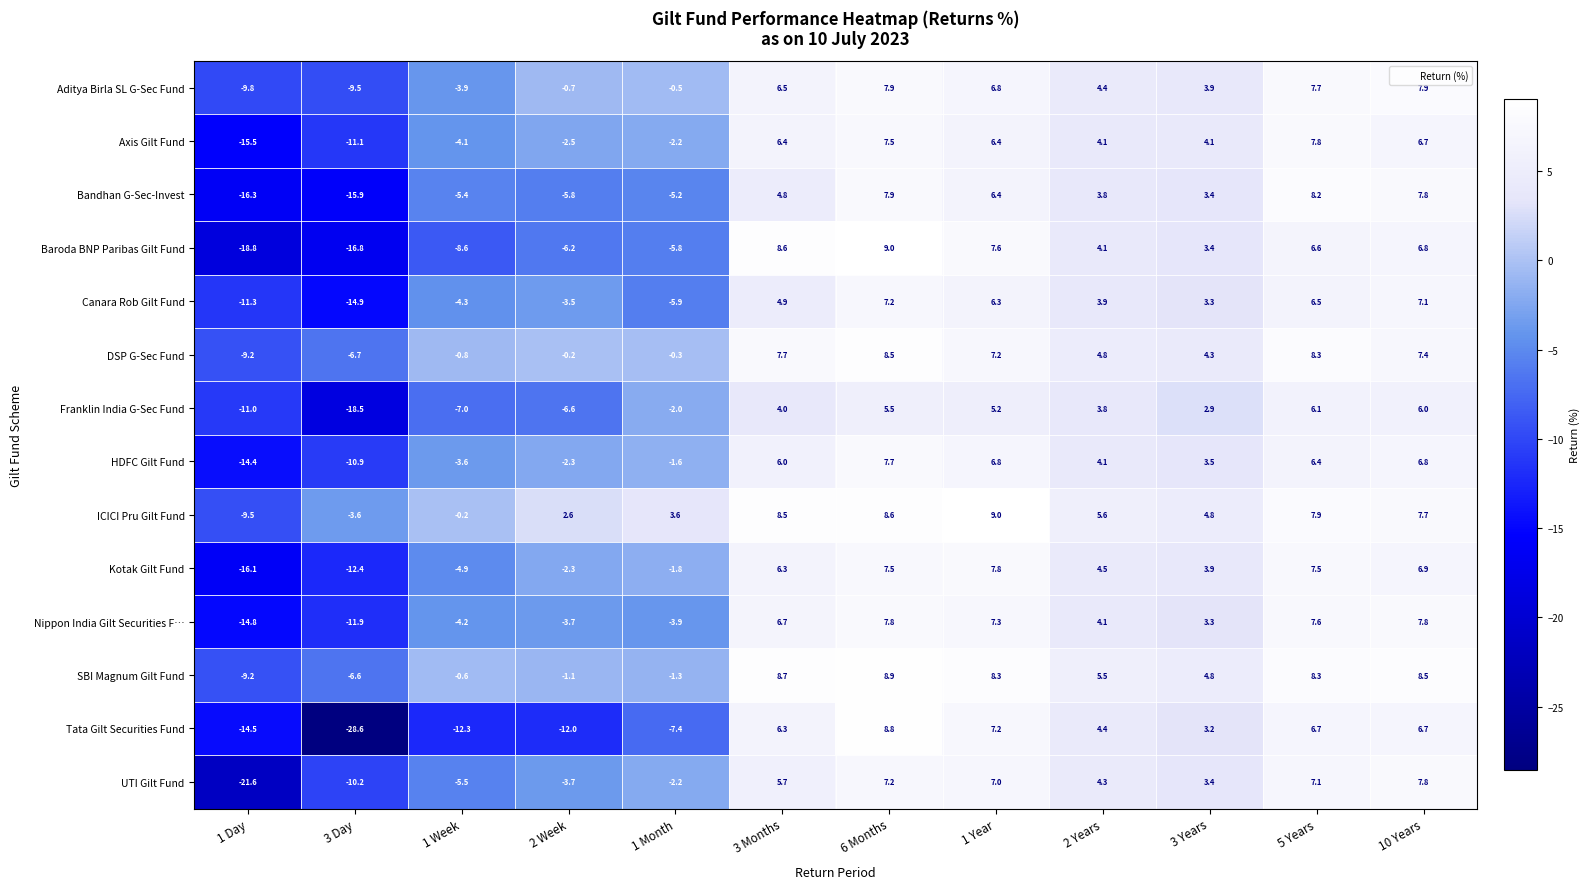

What is the difference between the maximum and minimum values in the Kotak Gilt Fund series?

23.9